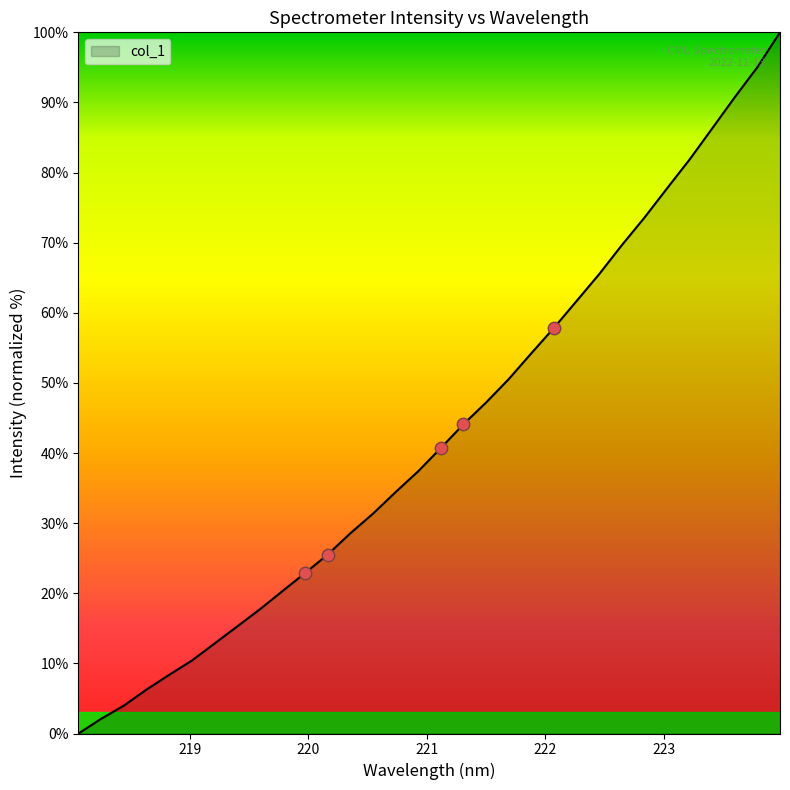

What is the difference between the maximum and minimum values?

100.0